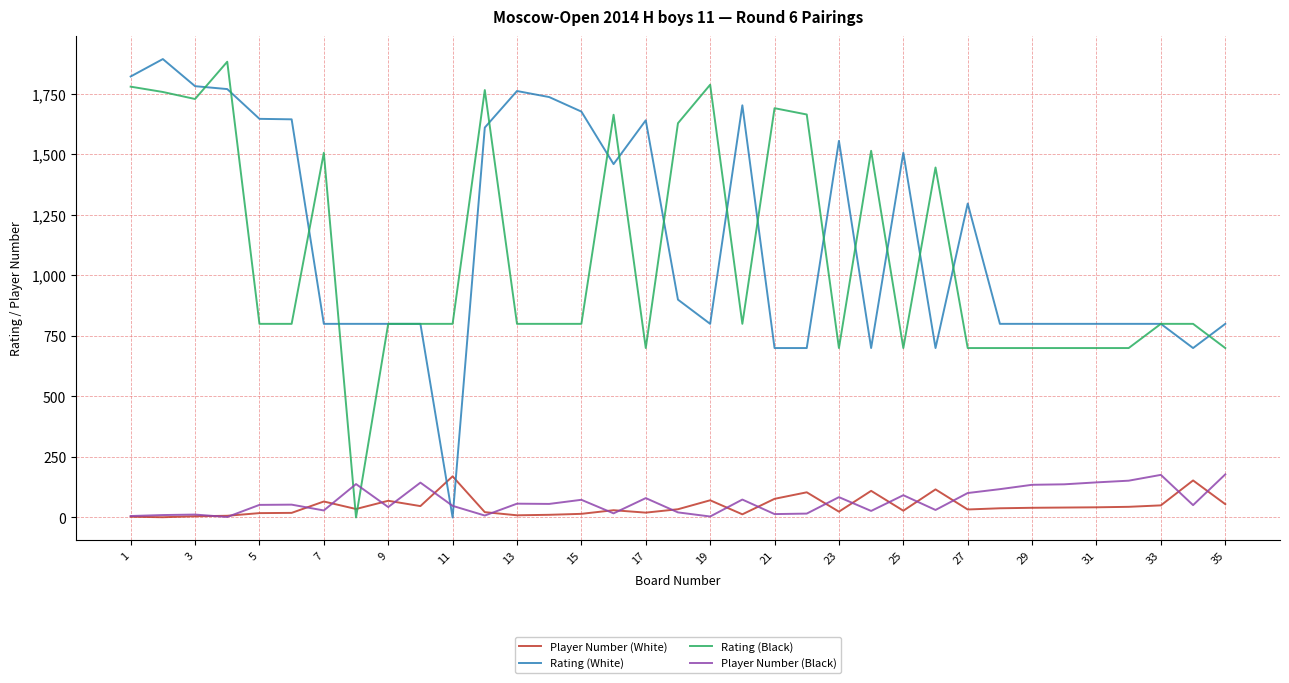

What is the difference between the maximum and minimum values in the Rating (Black) series?

1883